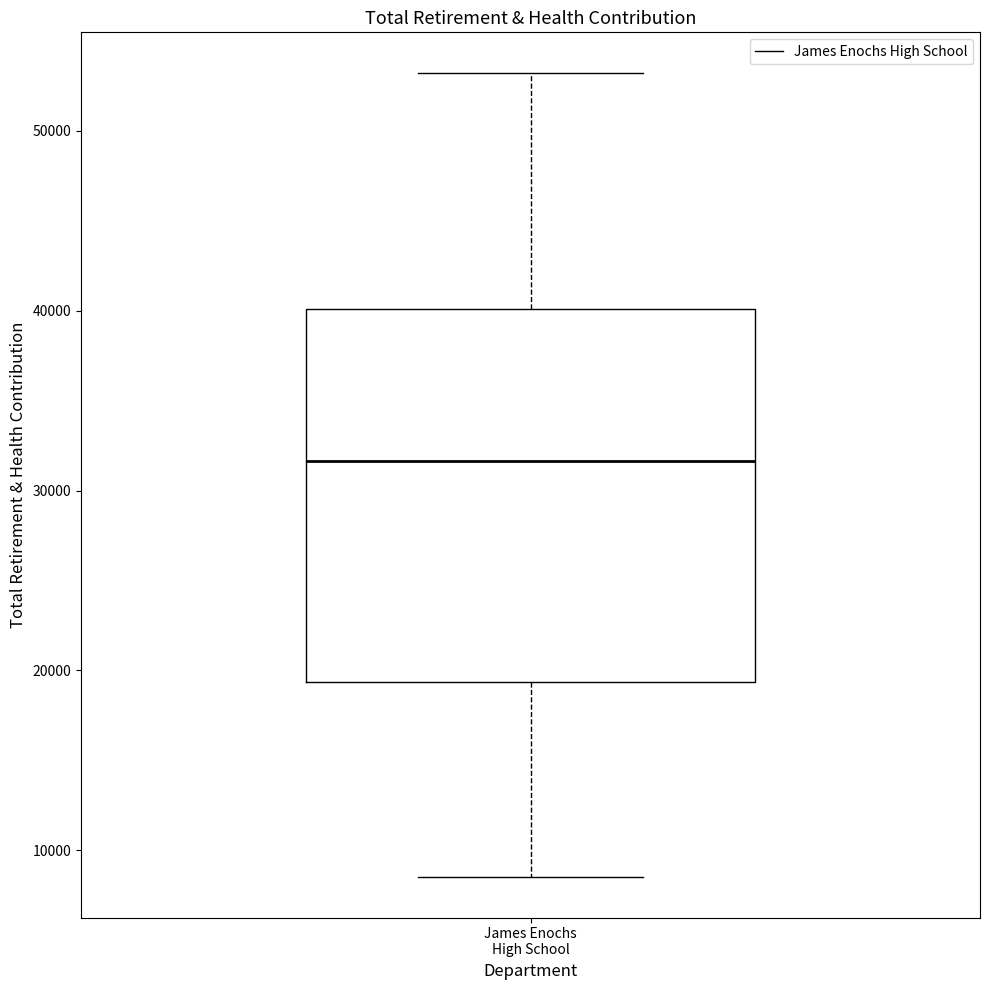

Where is the lower edge of the box for James Enochs High School on the y-axis? The values are not printed on the chart, so give them approximately, as read against the axis.

19000